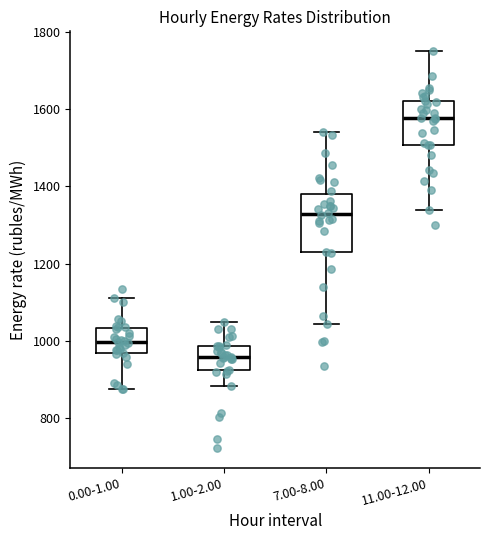

Comparing the boxes themselves (not the whiskers), which one is the tallest?

7.00-8.00